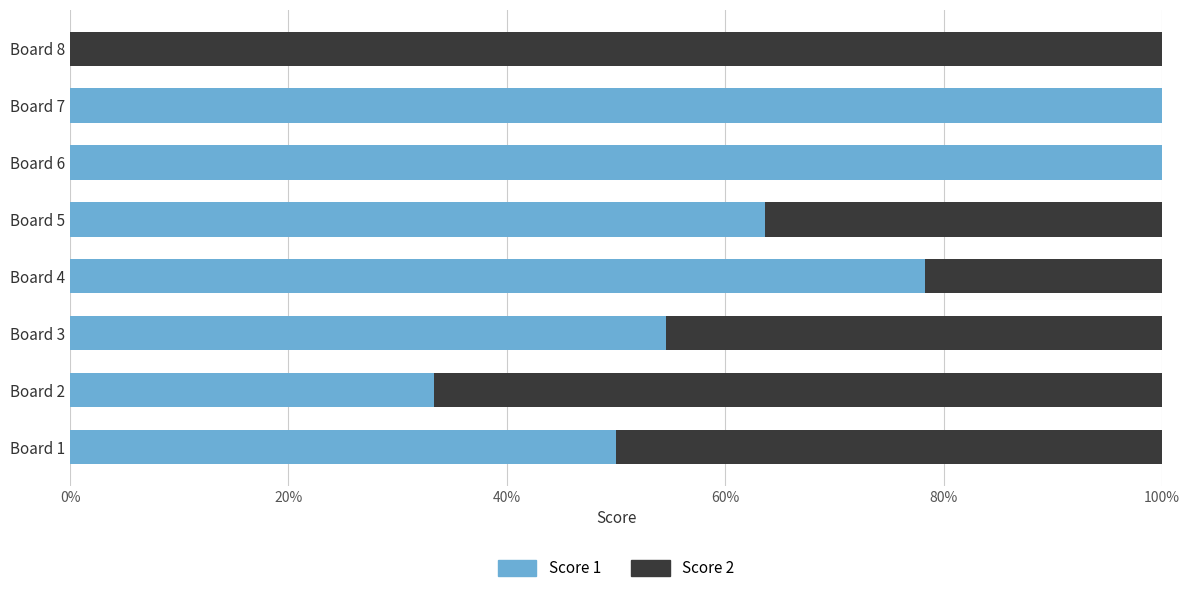

What is the total value across all series at Board 4?

100.0